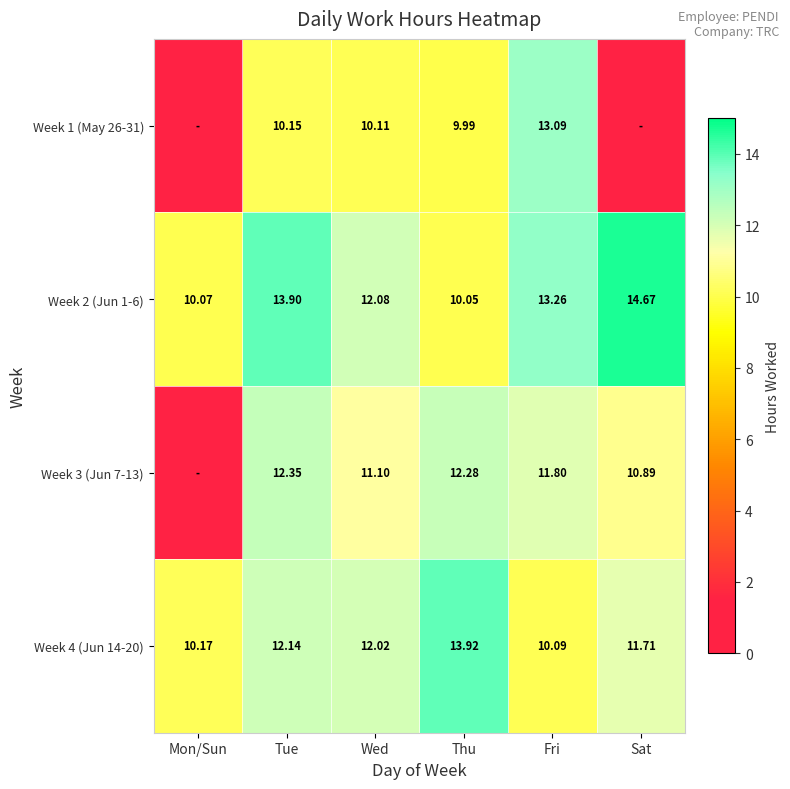

At which label is Week 4 (Jun 14-20) closest to 12?

Wed